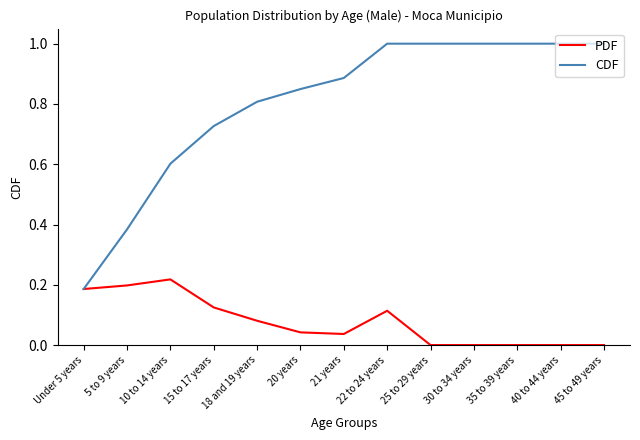

Does the chart have visible grid lines?

No